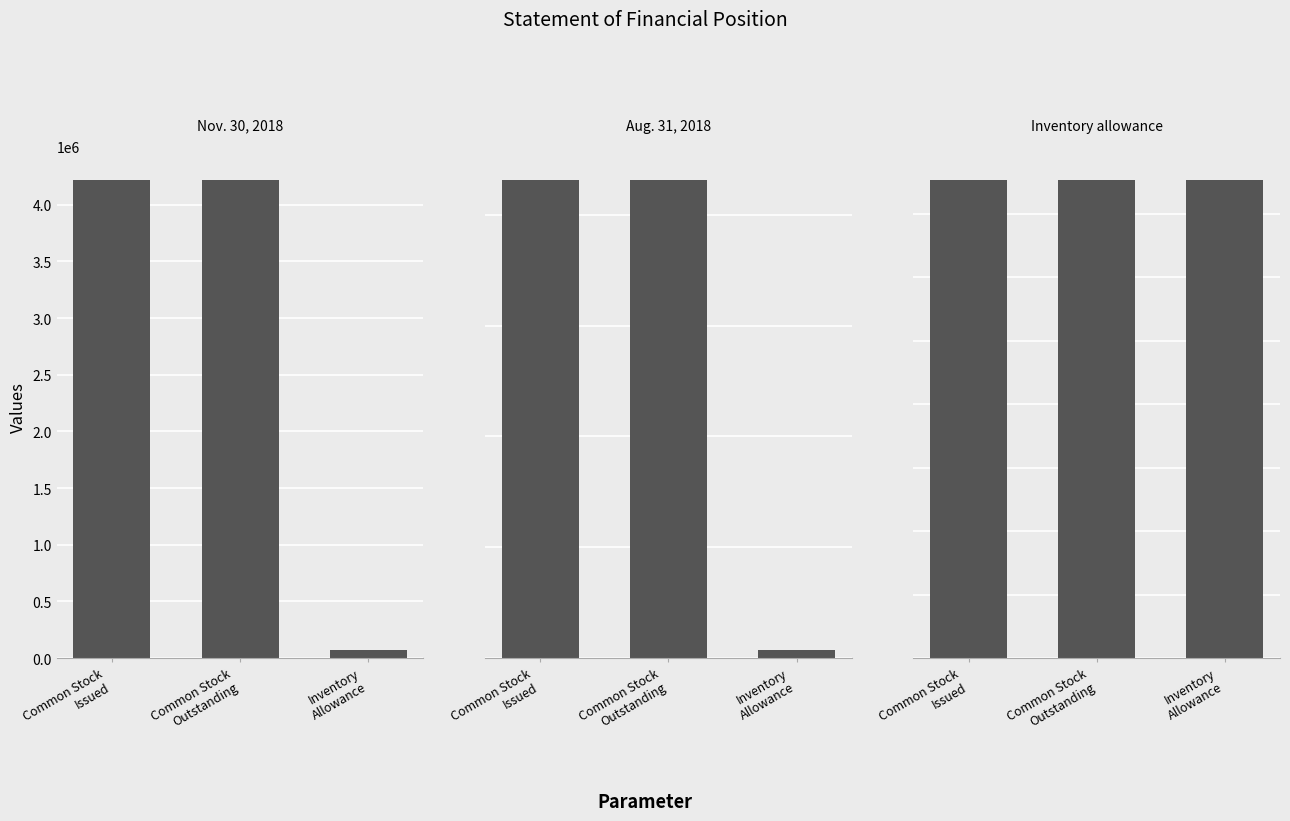

Between Common Stock
Issued and Inventory
Allowance, which series saw the biggest shift?

Aug. 31, 2018